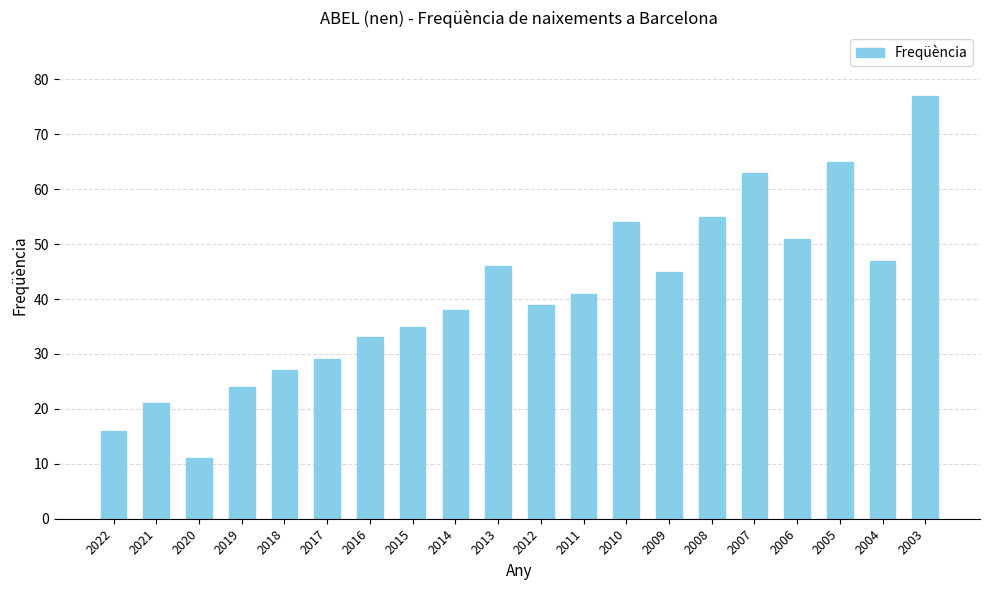

What is the average value?

41